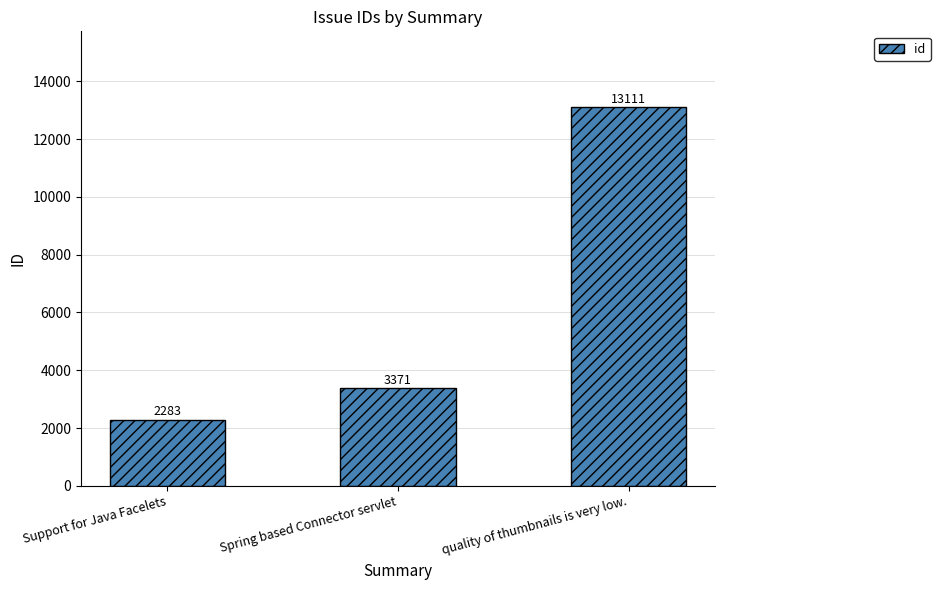

List the labels in order of value, smallest first.

Support for Java Facelets, Spring based Connector servlet, quality of thumbnails is very low.